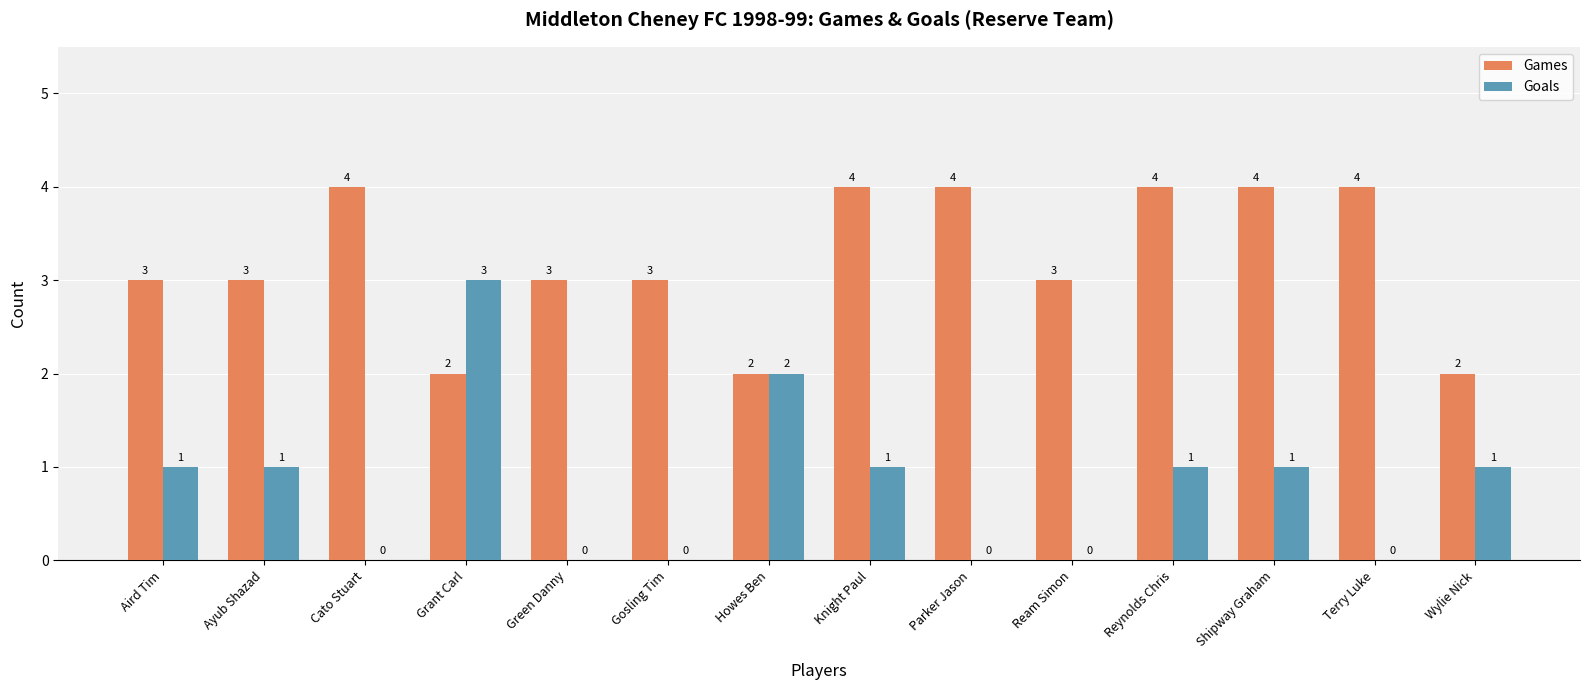

Are the bars horizontal?

No